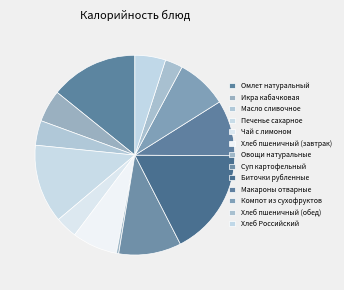

Is Макароны отварные the majority of the pie?

No